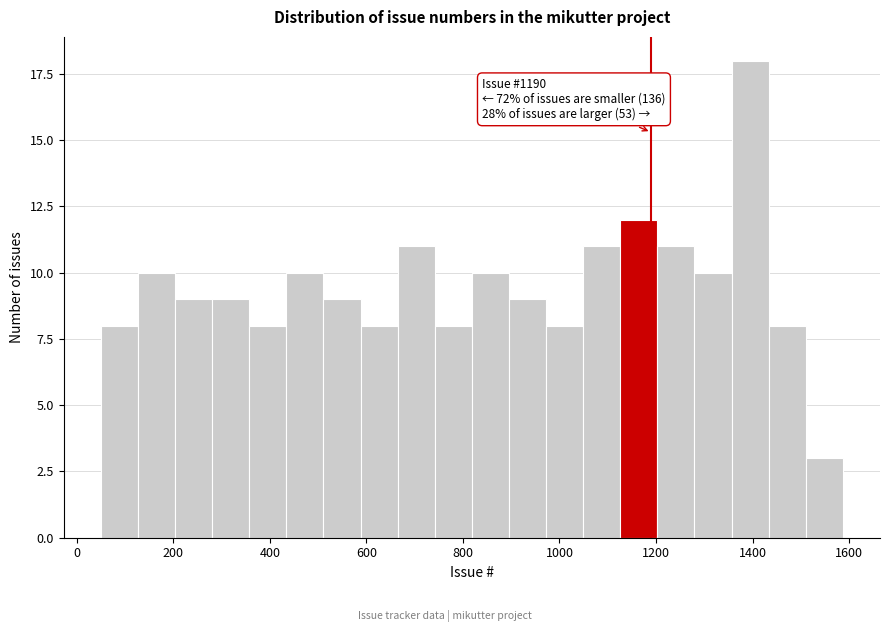

Around what value on the x-axis is the tallest bar? Give the approximate position of its centre, as read against the axis.

1400